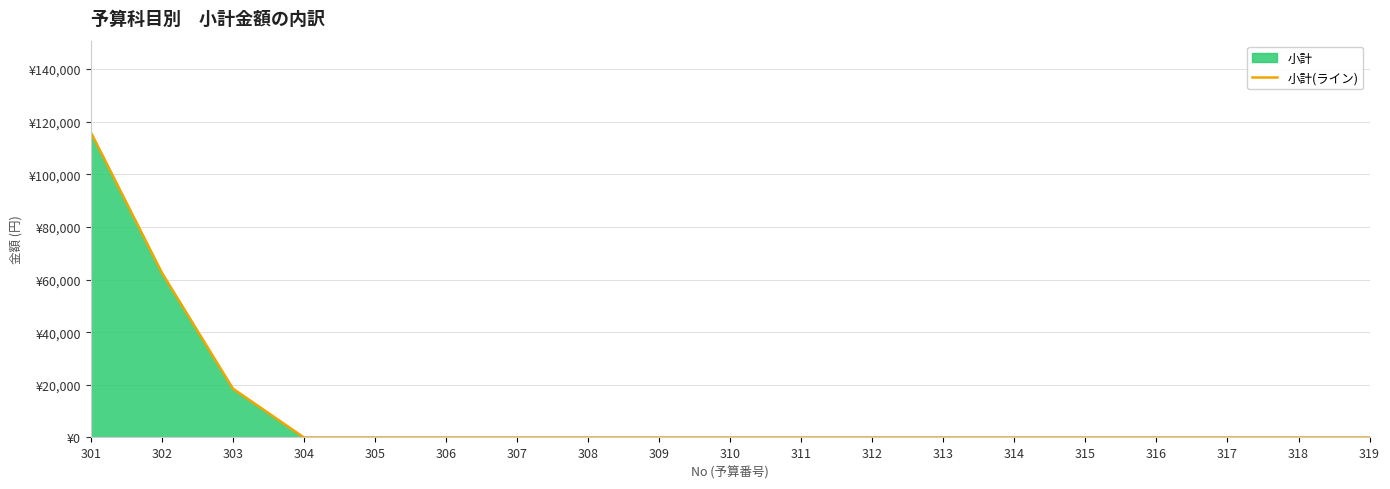

List the labels in order of value, largest first.

301, 302, 303, 304, 305, 306, 307, 308, 309, 310, 311, 312, 313, 314, 315, 316, 317, 318, 319